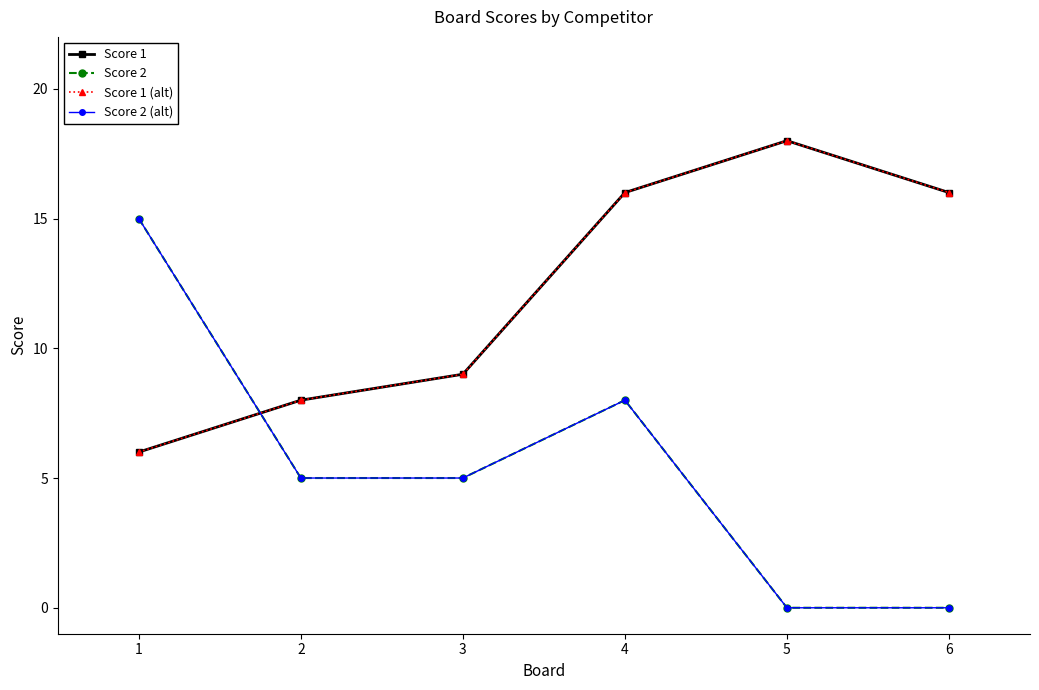

What is the difference between the Score 2 values at 5 and 2?

5